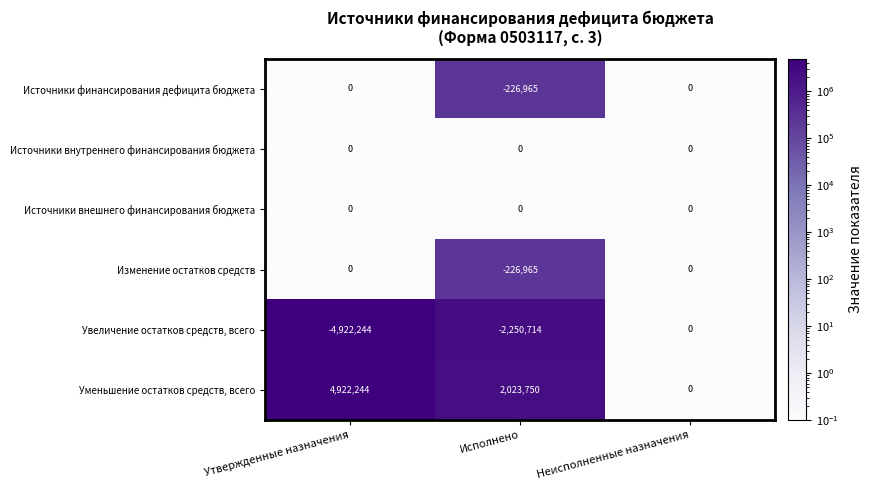

What is the spread (max minus min) of values at Утвержденные назначения?

9844488